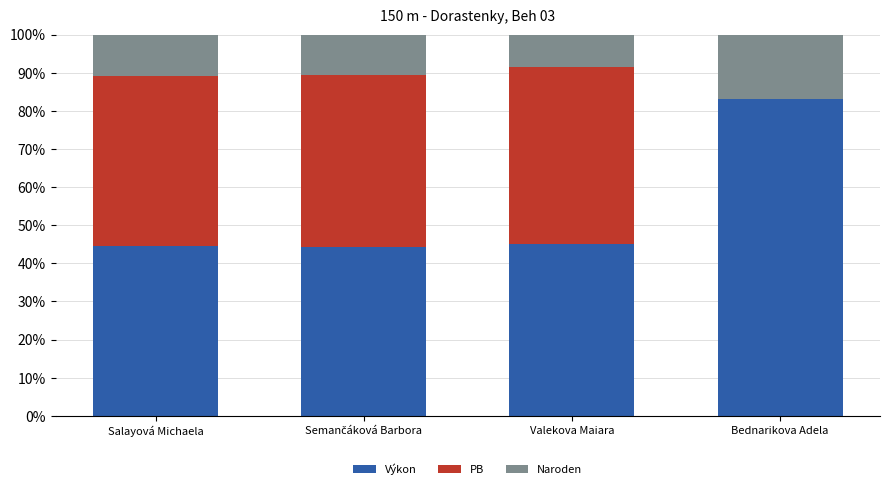

Are the bars grouped side by side (vs. stacked)?

No